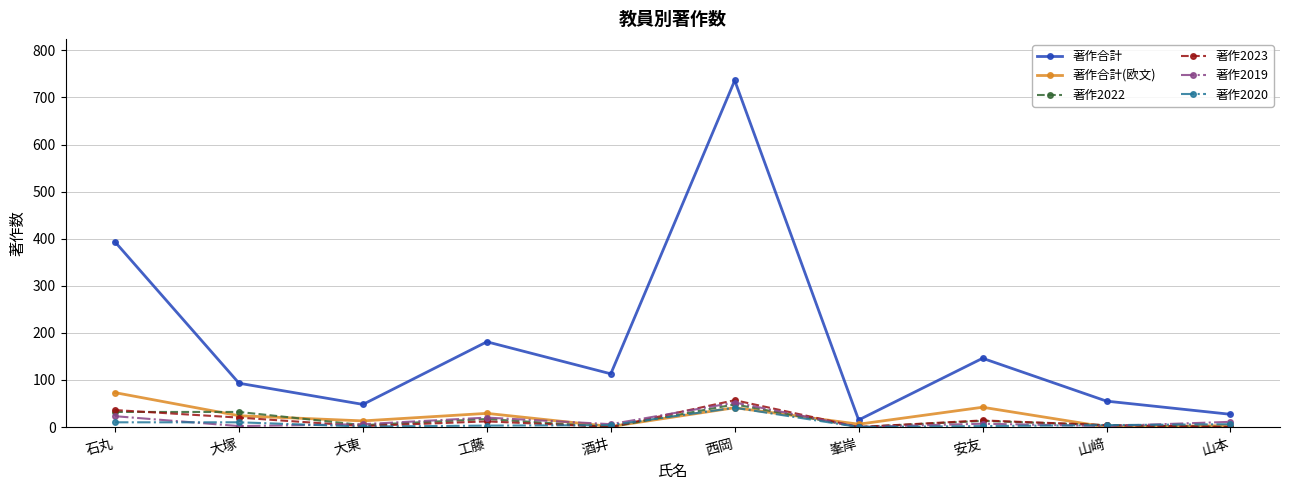

Which series has the largest range (max minus min)?

著作合計